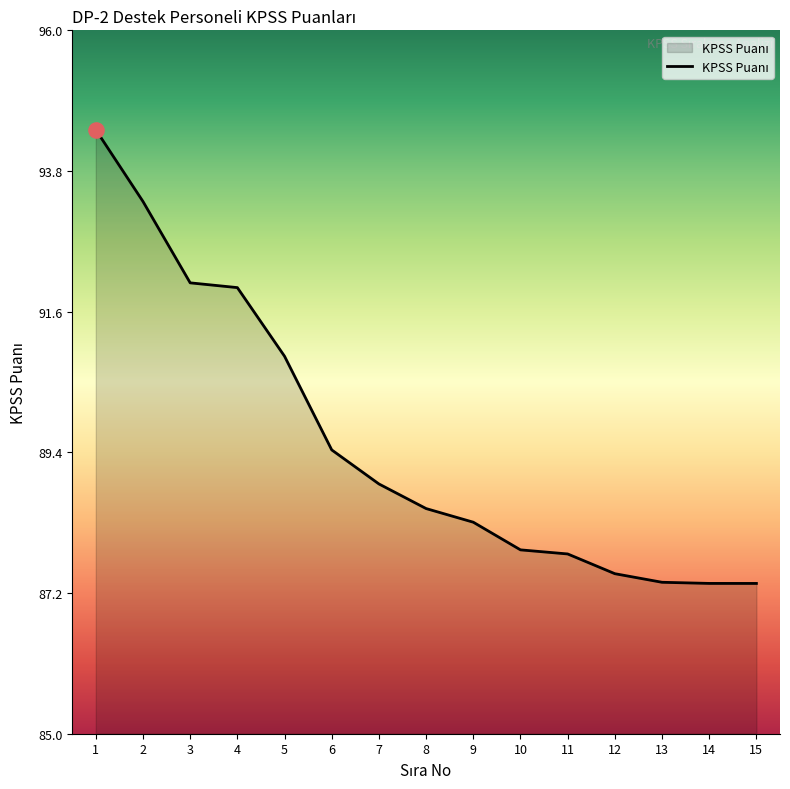

What is the change in value from 10 to 14?

-0.5